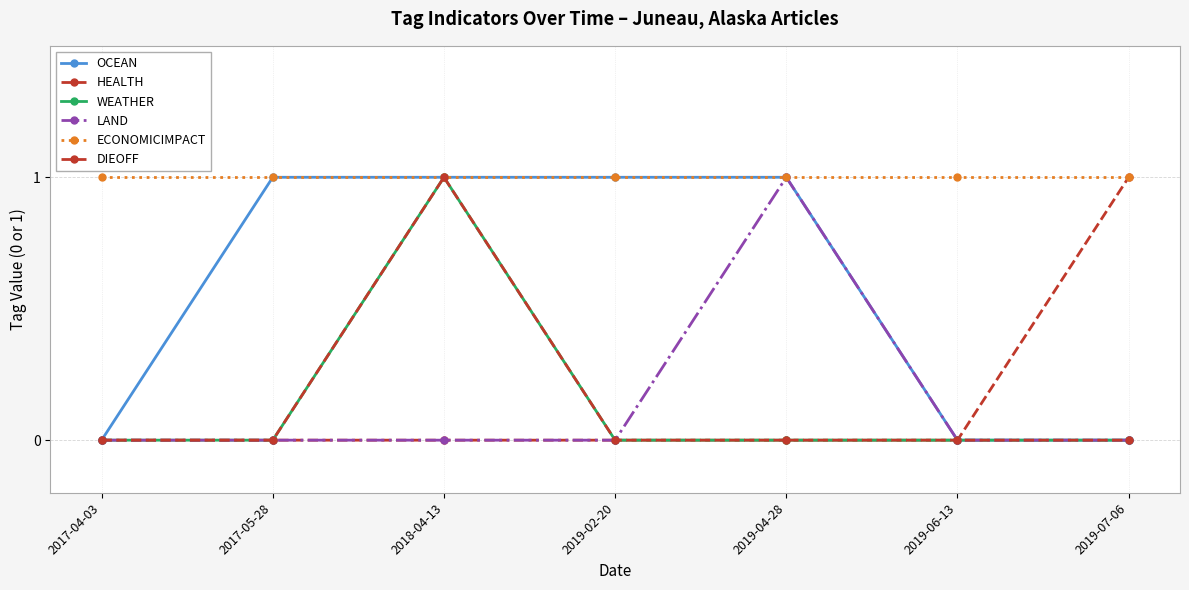

Is the value of ECONOMICIMPACT at 2019-02-20 greater than the value of DIEOFF at 2018-04-13?

No